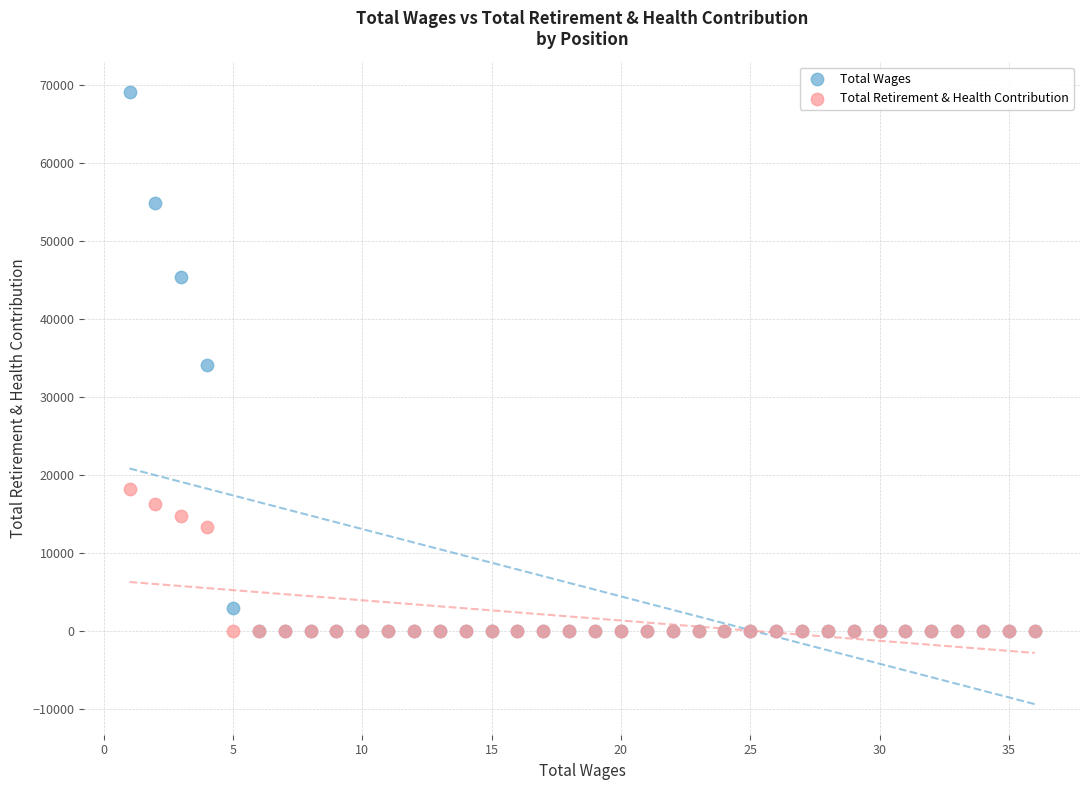

Which series has the widest spread of Y values?

Total Wages